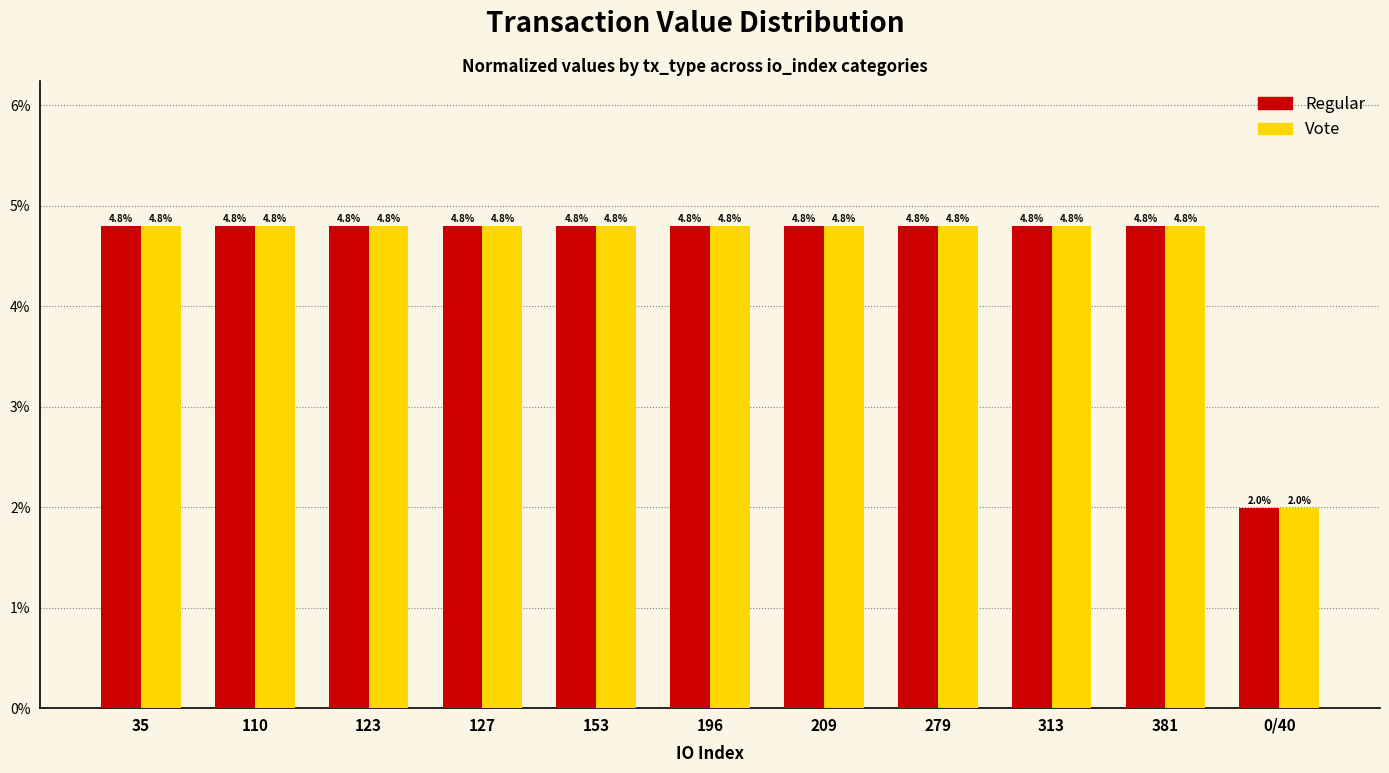

Where does the Regular series first go above 4?

35